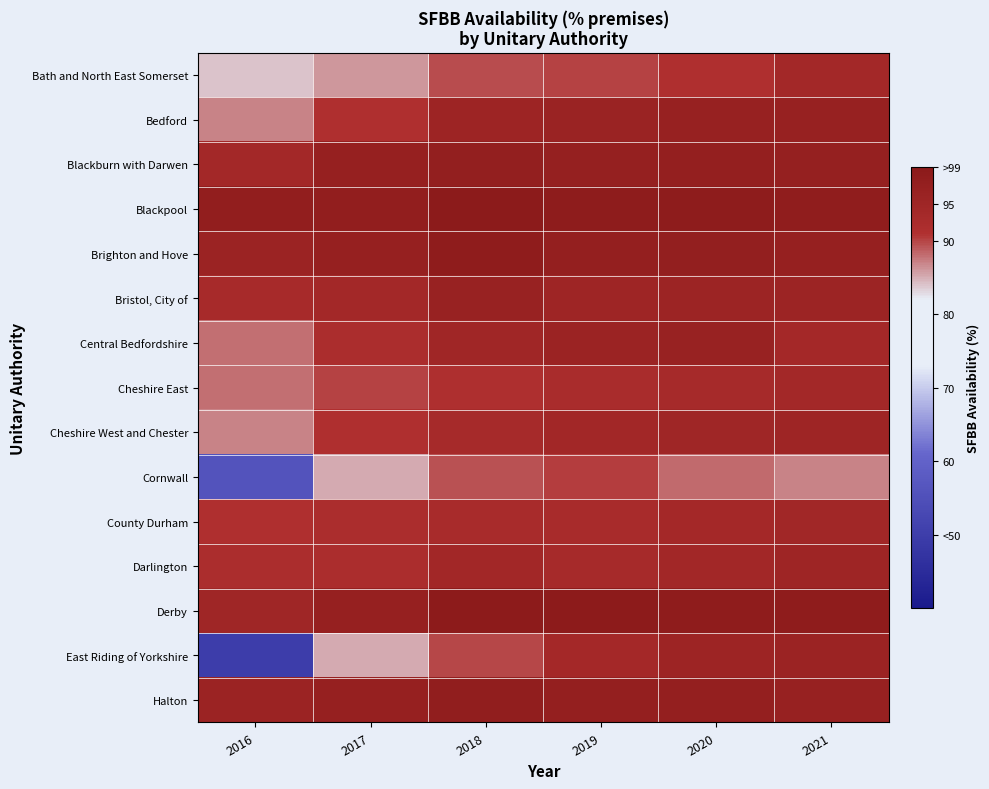

Which category has the lowest value across all series?

2016